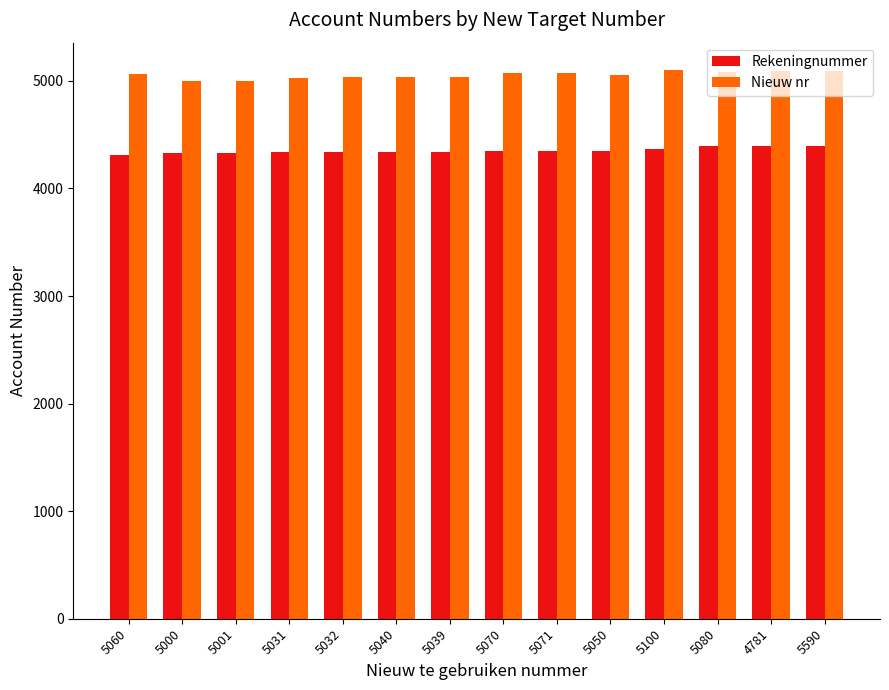

What is the sum of the Nieuw nr values at 5000 and 5080?

10080